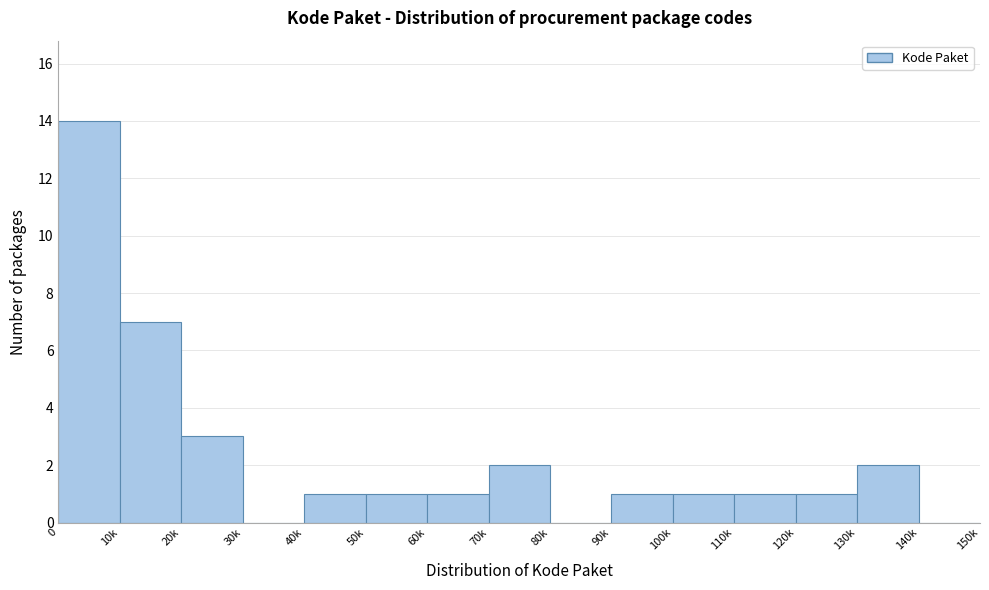

Reading right to left, list all the values displayed in this chart.

140k=0	130k=2	120k=1	110k=1	100k=1	90k=1	80k=0	70k=2	60k=1	50k=1	40k=1	30k=0	20k=3	10k=7	0=14